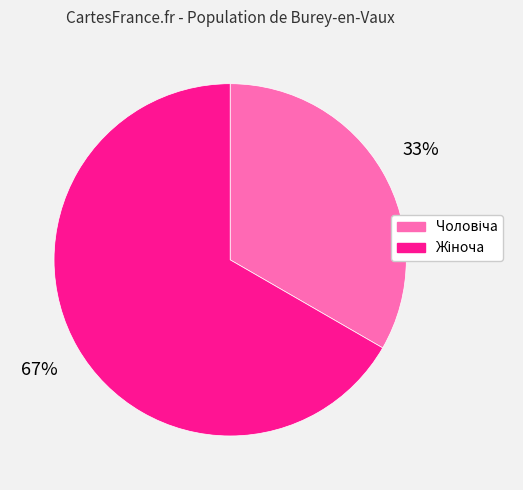

To the nearest percent, what is the average slice percentage?

50%